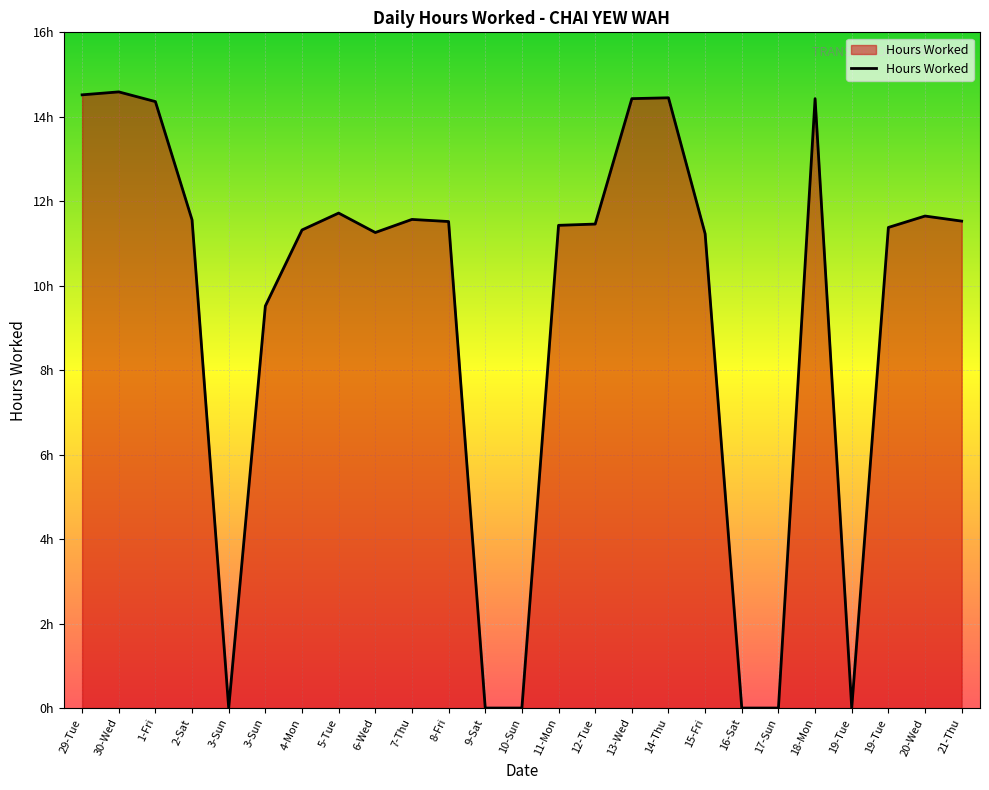

Is this an area chart (filled region under the line)?

Yes